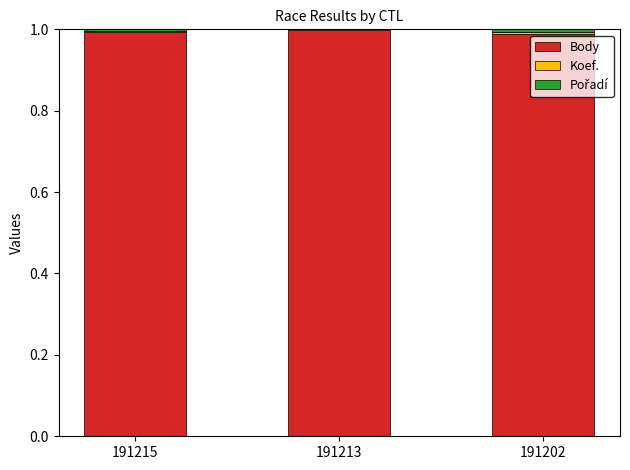

The Body series shows 1.0 at 191215. True or false?

True